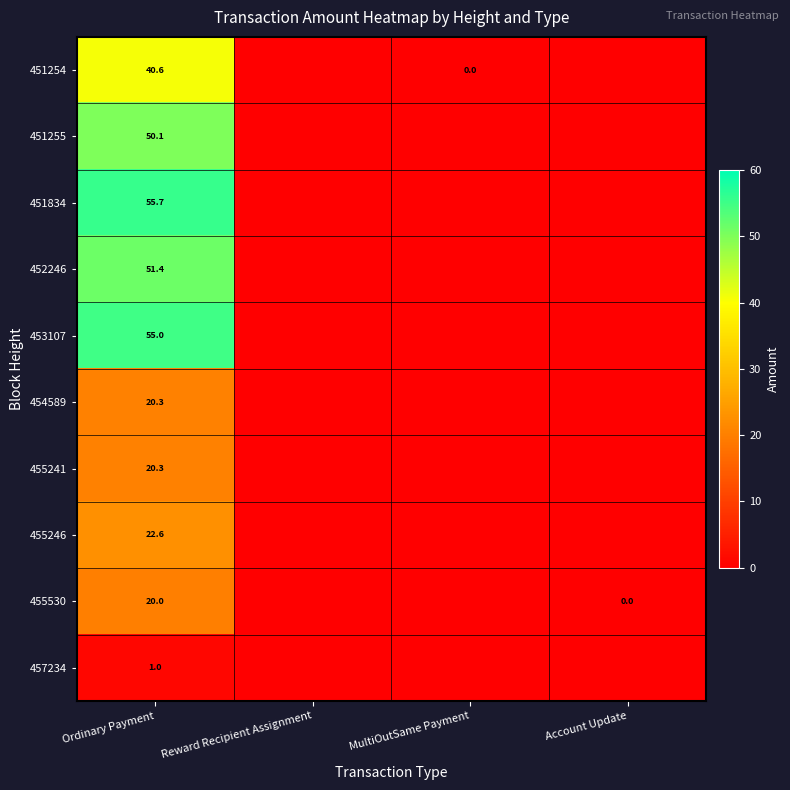

What is the total value across all series at Ordinary Payment?

337.0